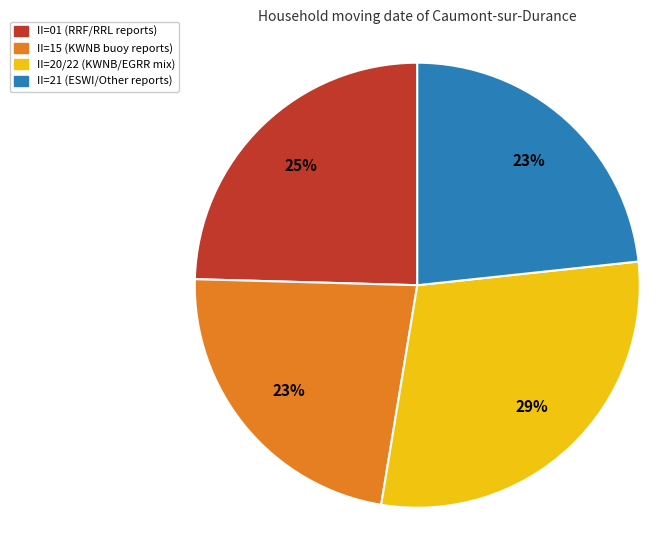

Does any single category account for the majority?

No